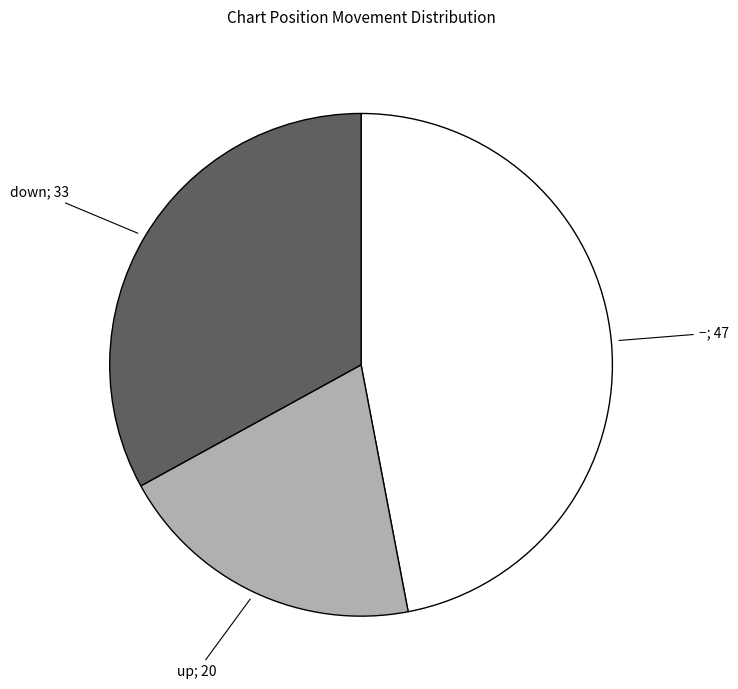

Is there any slice that represents more than half of the pie?

No